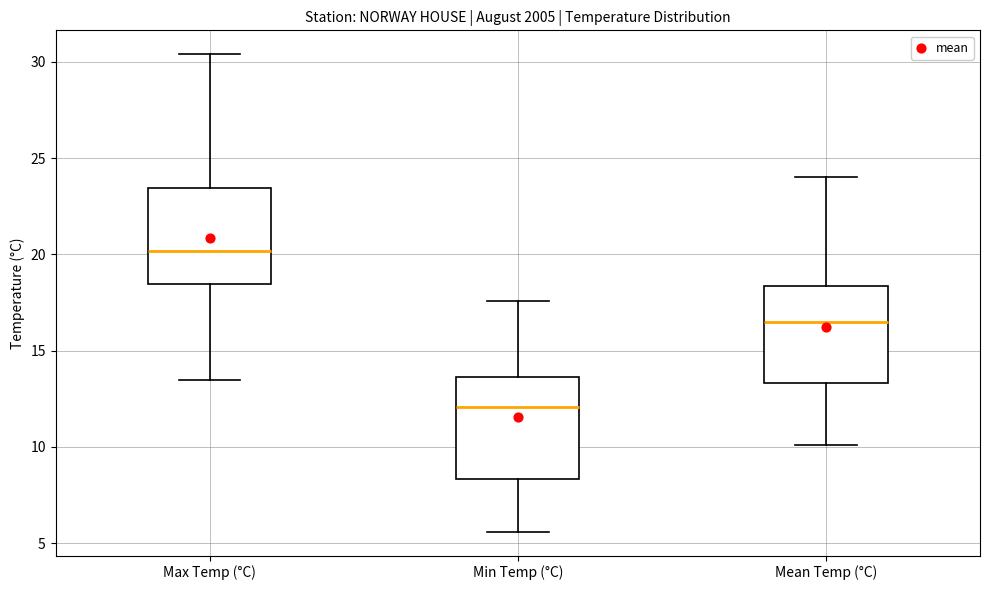

Which box's median line is the lowest?

Min Temp (°C)